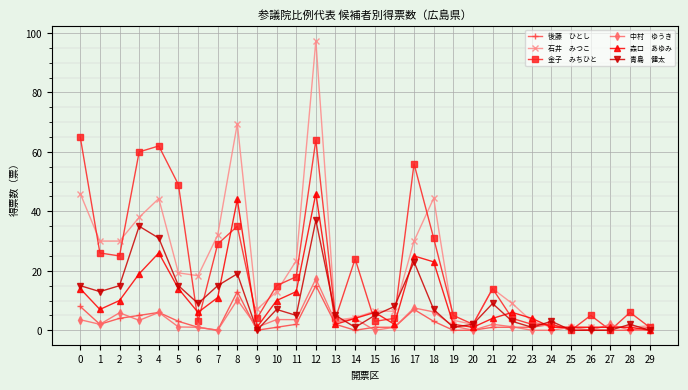

At which category is the sum across all series the highest?

12